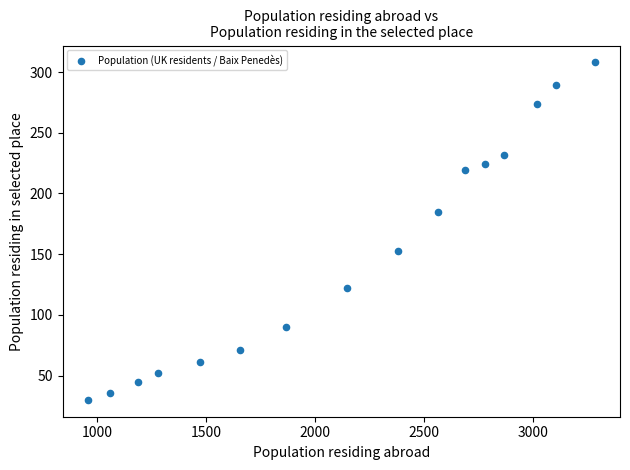

What is the range of Y values (max minus min)?

278